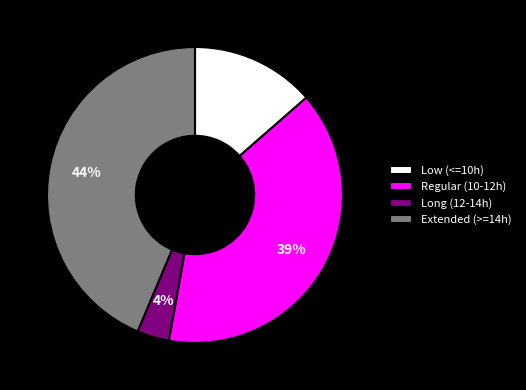

To the nearest percent, what is the difference between the largest and smallest slice percentages?

40%